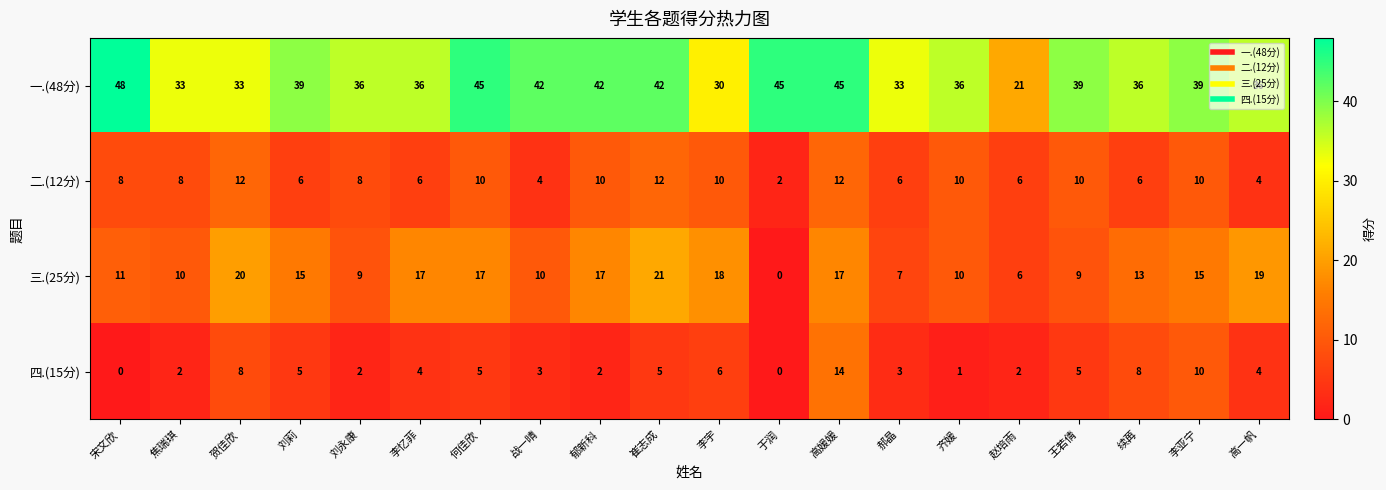

Rank the series by their maximum value, from lowest to highest.

二.(12分), 四.(15分), 三.(25分), 一.(48分)